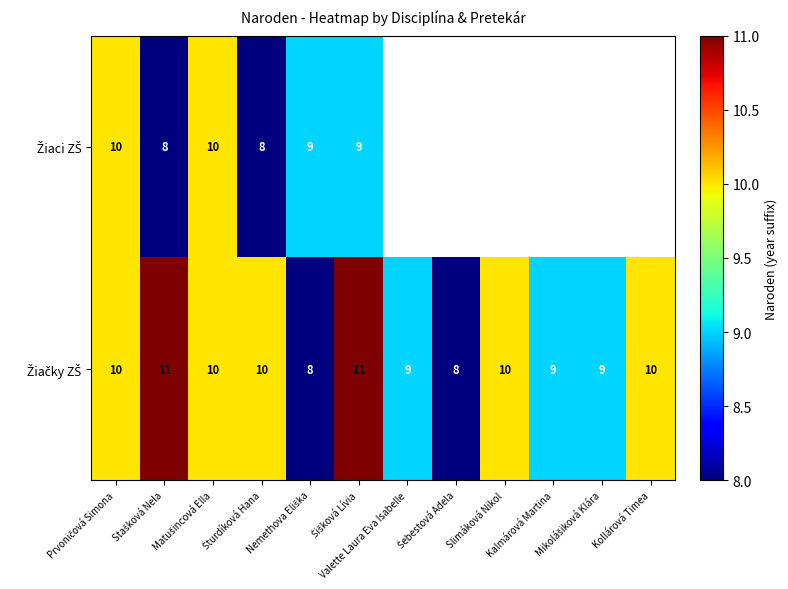

Rank the series at Kollárová Timea from lowest to highest value.

Žiaci ZŠ, Žiačky ZŠ